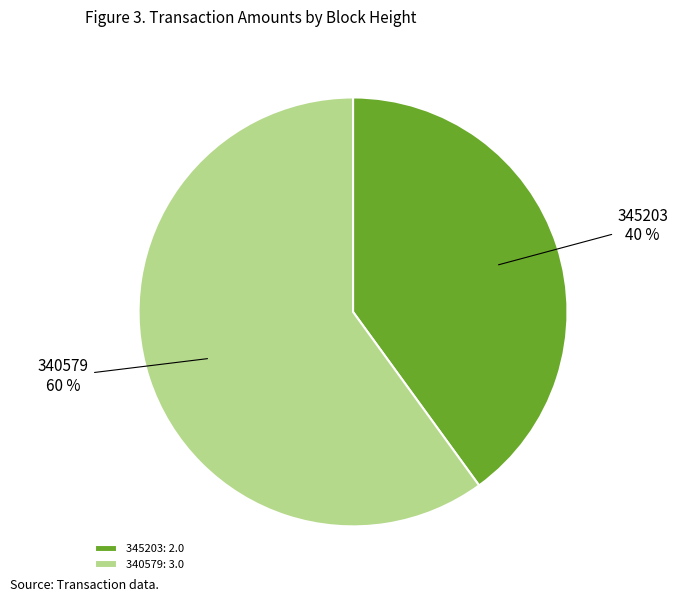

Rank the categories by value from lowest to highest.

345203, 340579